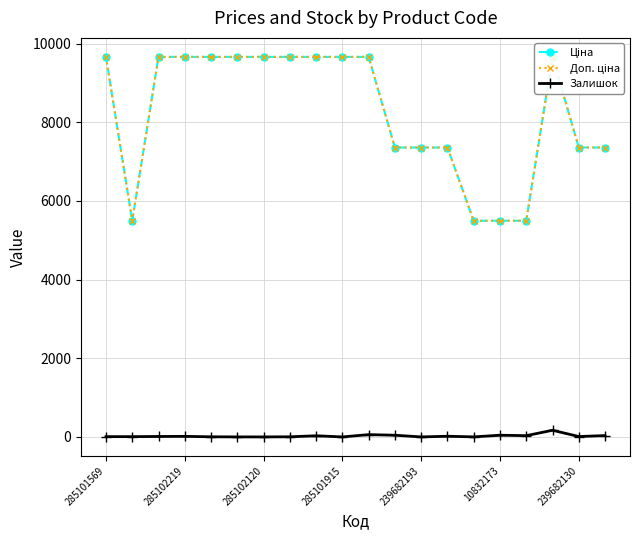

What are all the series names shown in the legend?

Ціна, Доп. ціна, Залишок